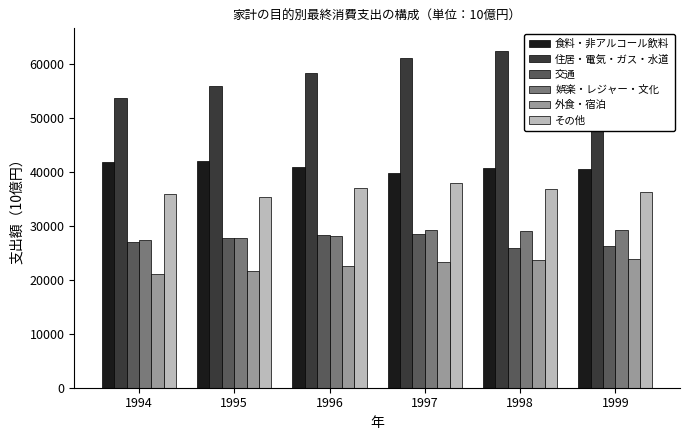

At how many categories does at least one series exceed 30295?

6